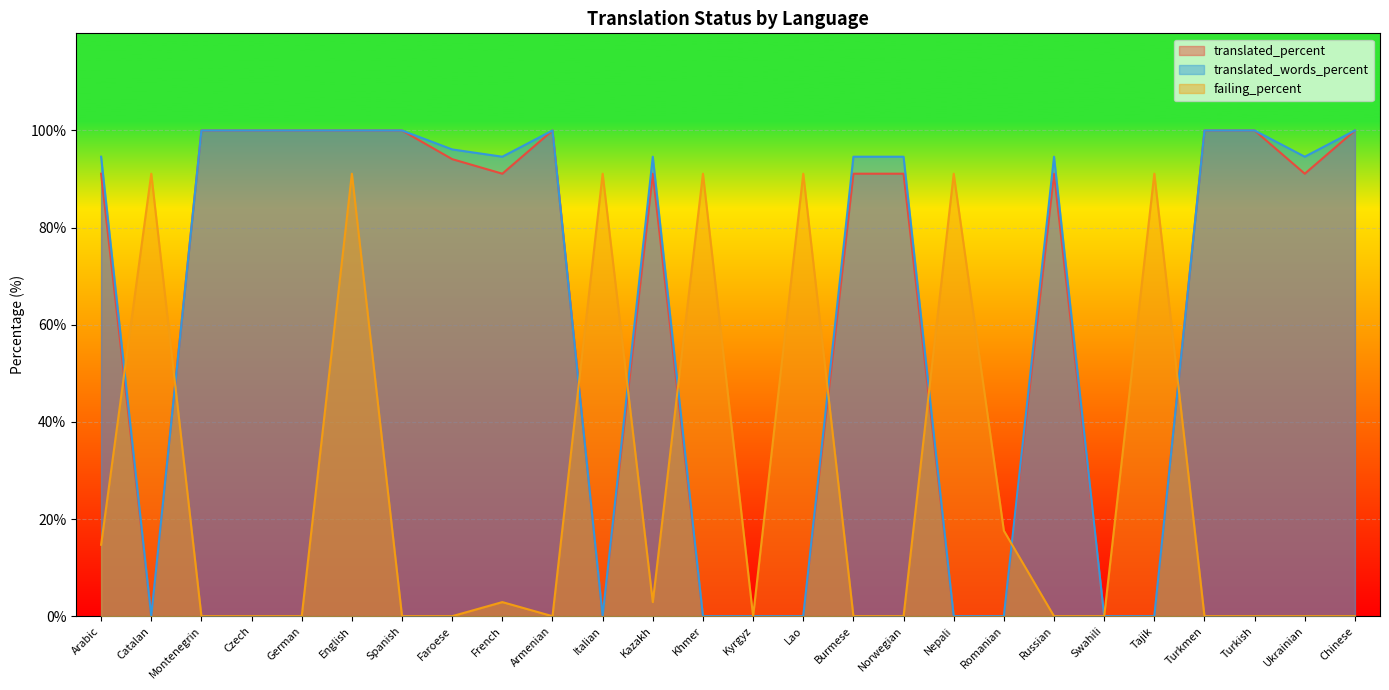

Where is translated_percent nearest to the value 50?

Arabic